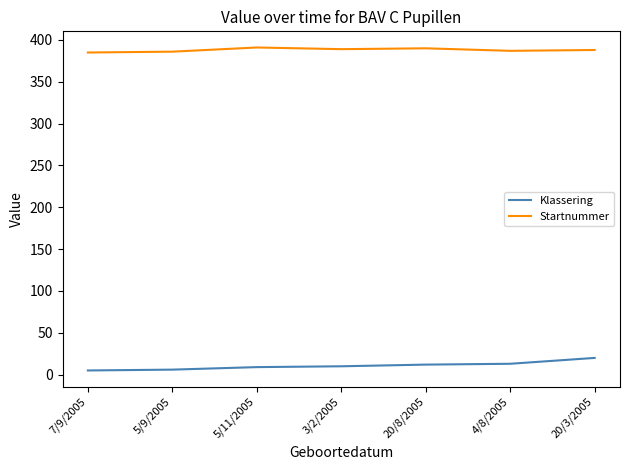

True or false: Startnummer and Klassering cross at least once.

False